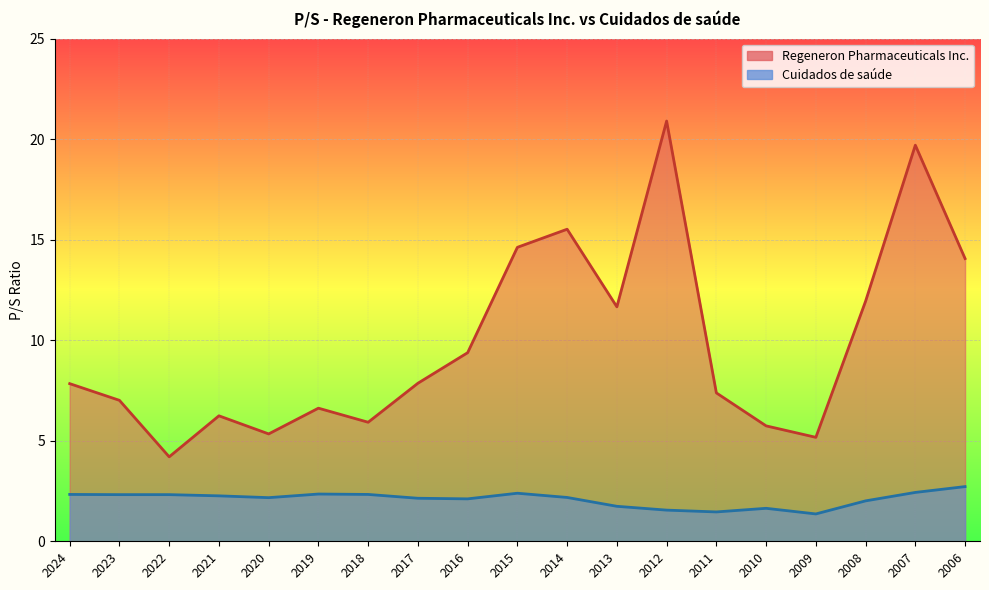

How many values in the Regeneron Pharmaceuticals Inc. series are below 7?

7